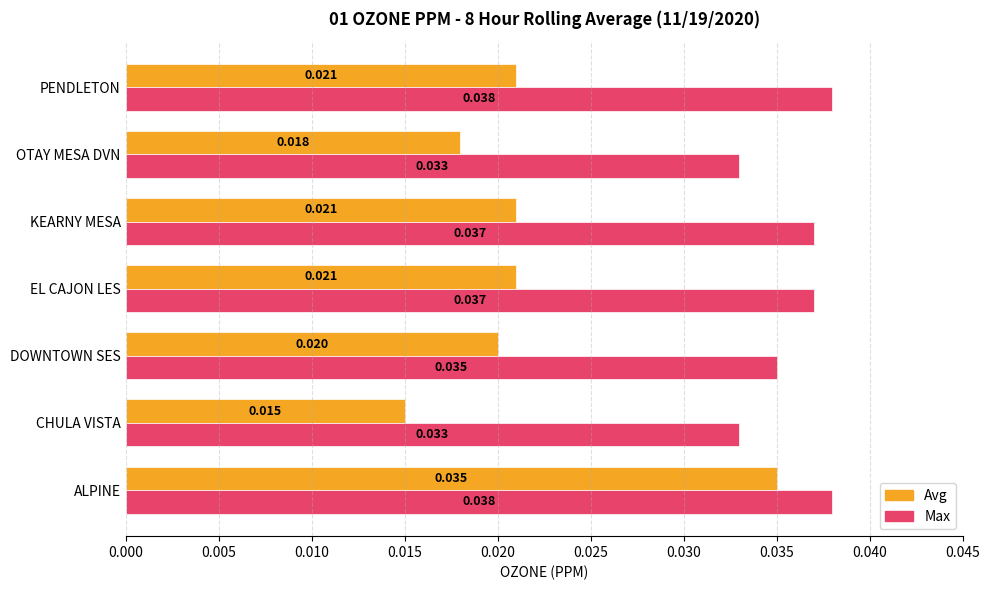

Is the value of Max at CHULA VISTA greater than the value of Avg at CHULA VISTA?

Yes